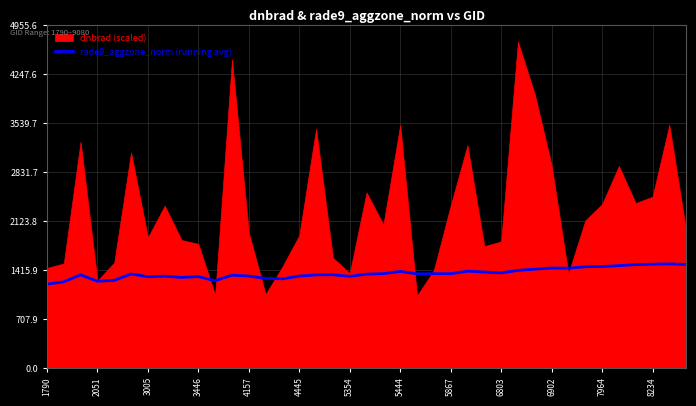

What is the approximate value at 3005?

1321.6